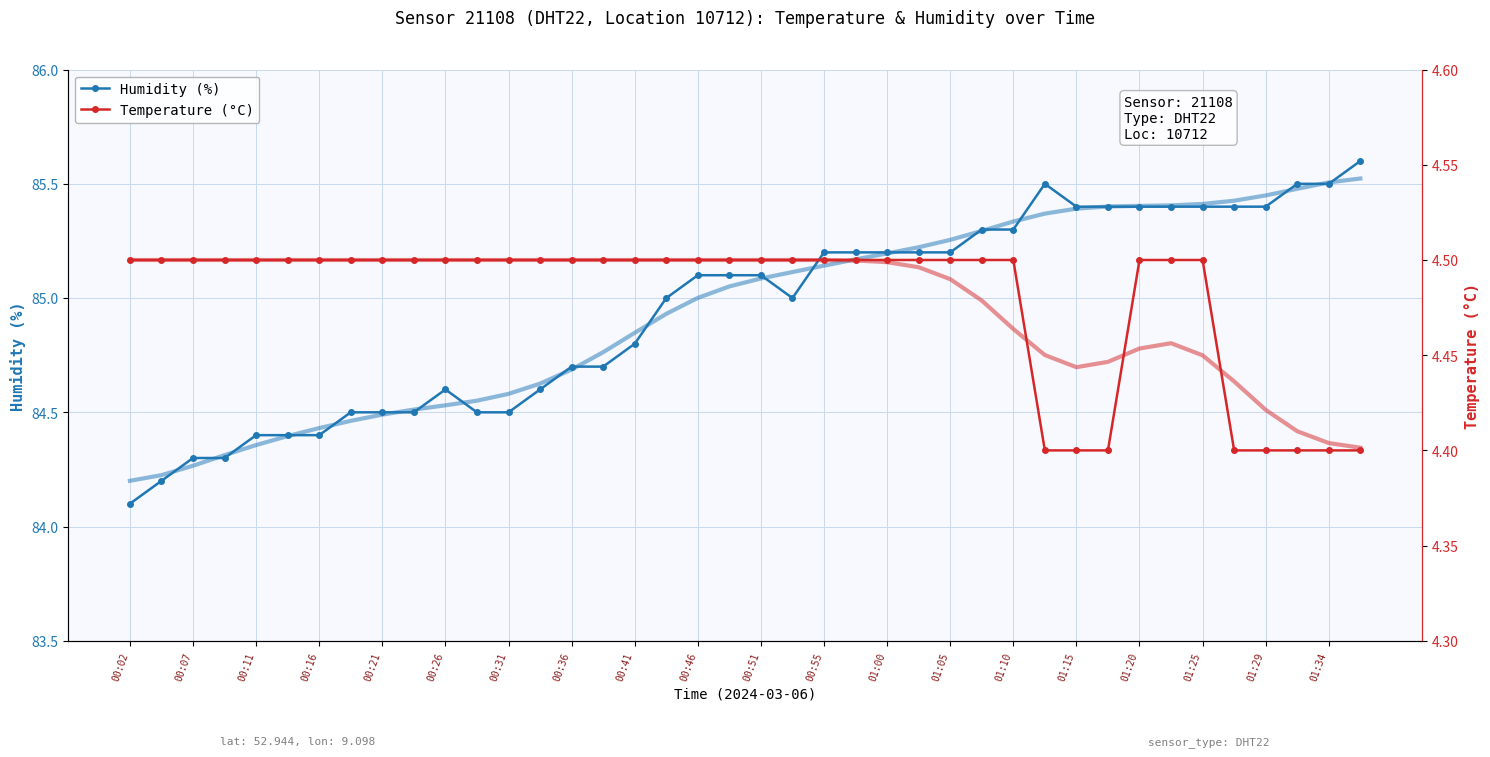

True or false: Humidity (%) has a value of 85.2 at 01:05.

True